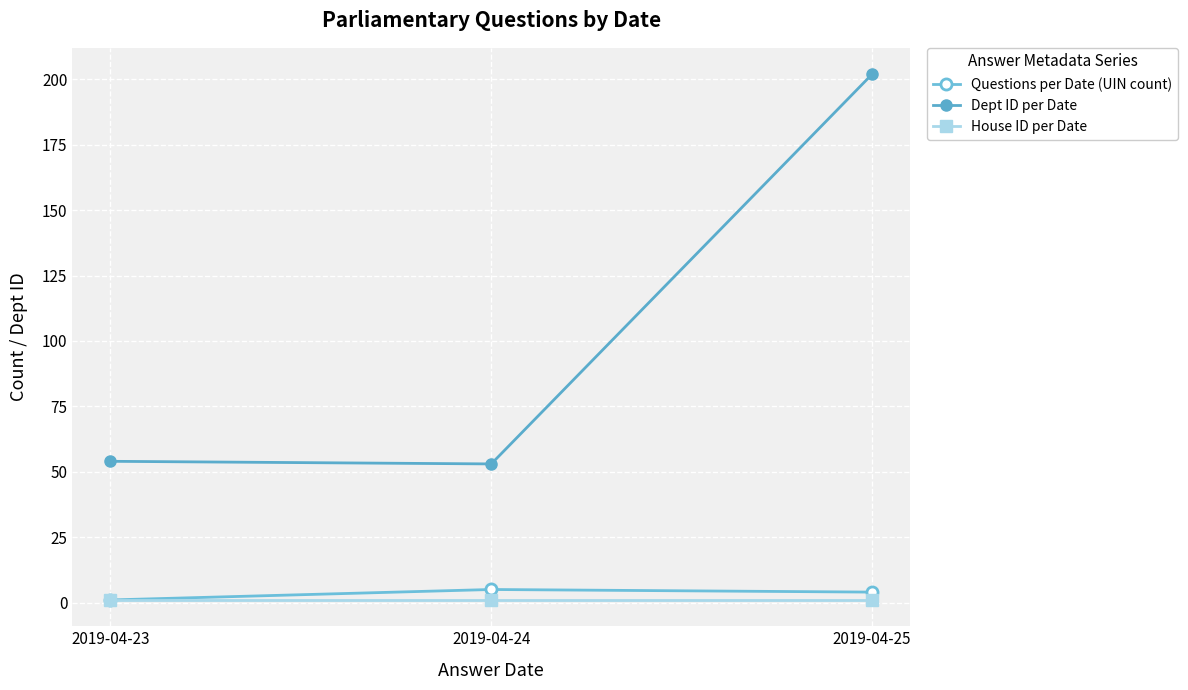

How many Questions per Date (UIN count) values are between 1 and 5?

3